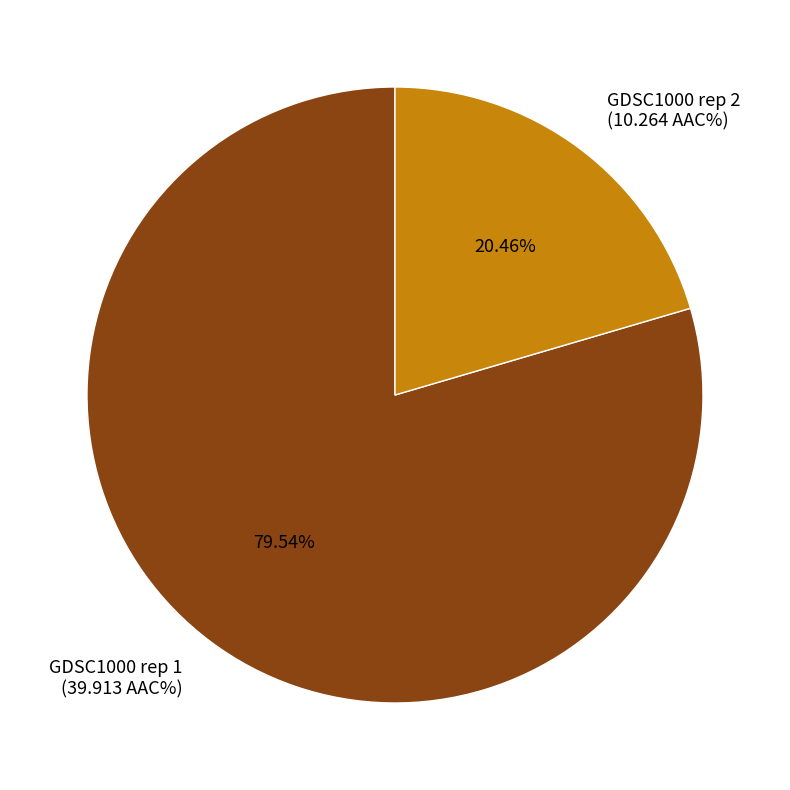

What percentage is the GDSC1000 rep 1 slice, to the nearest percent?

80%